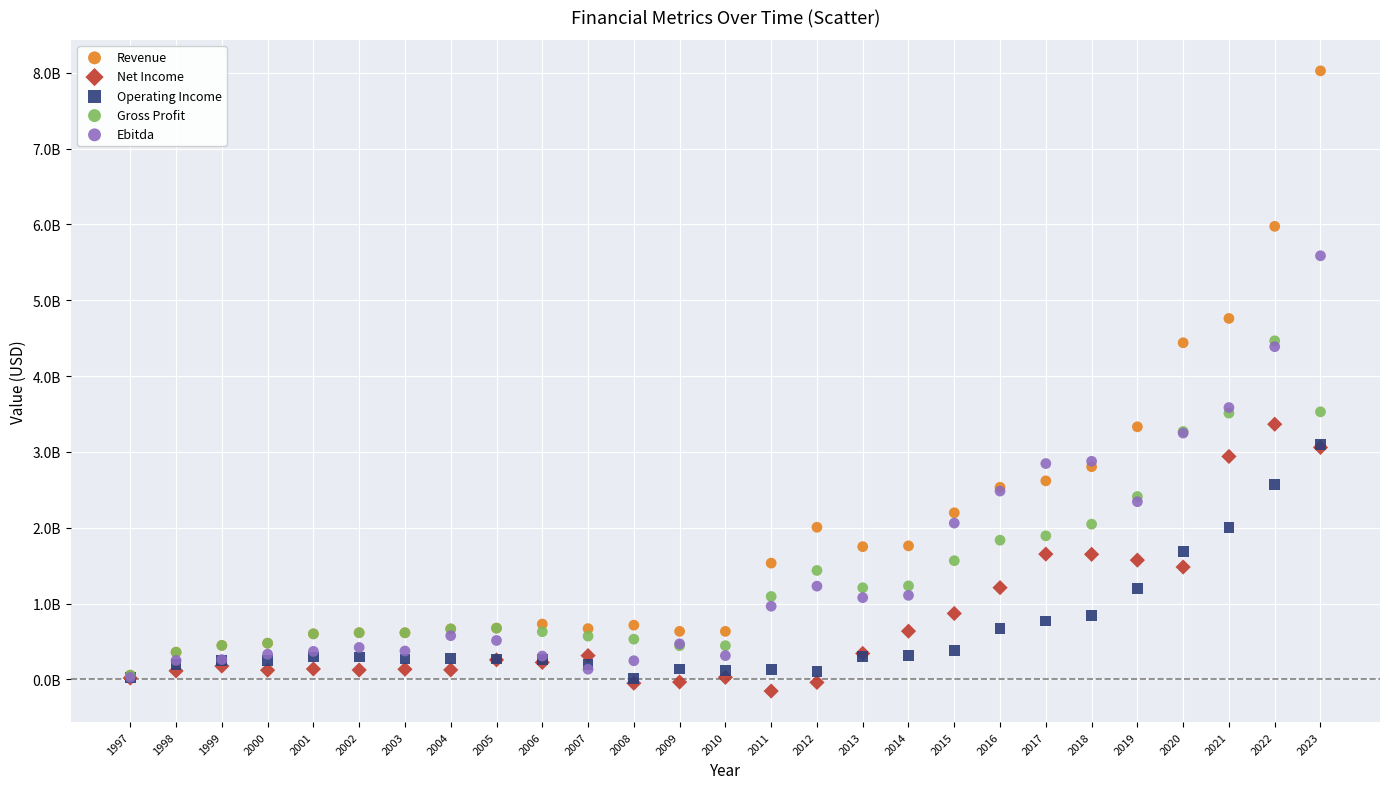

Which series contains the lowest Y value?

Net Income